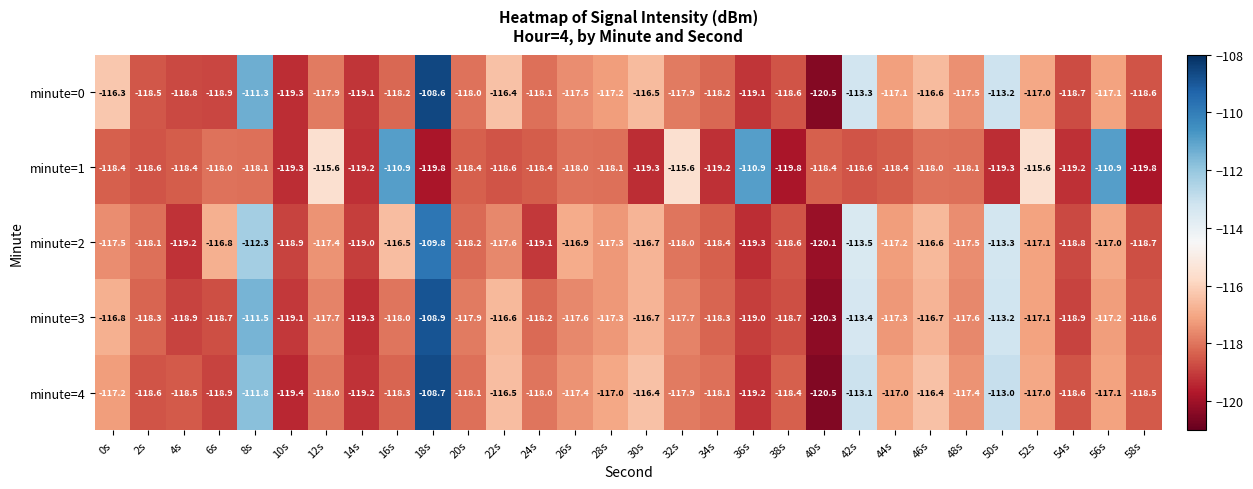

At which category is the sum across all series the highest?

18s